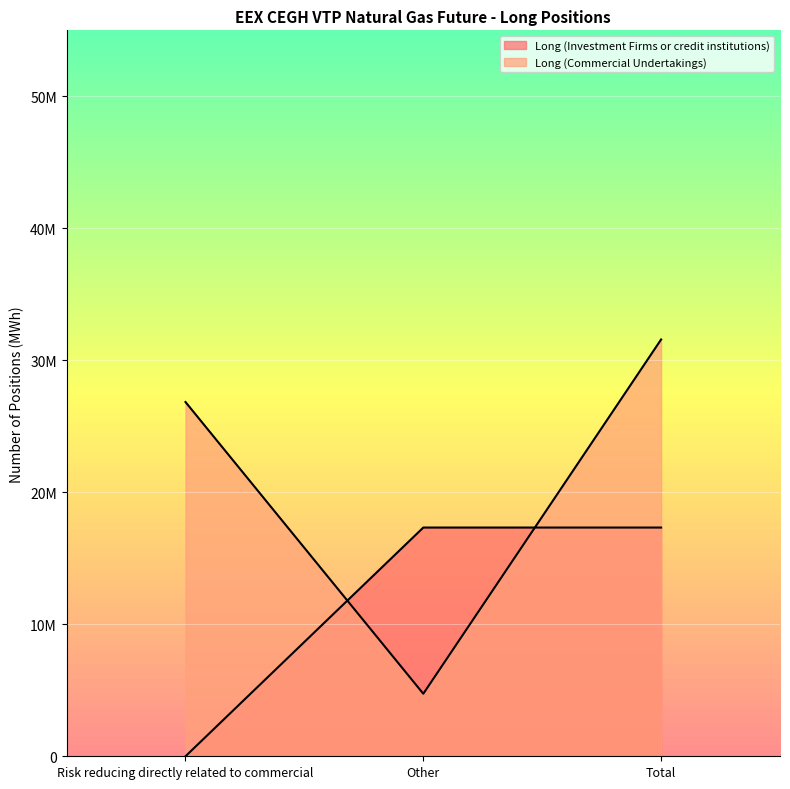

Is the value of Long (Commercial Undertakings) at Total greater than the value of Long (Investment Firms or credit institutions) at Other?

Yes